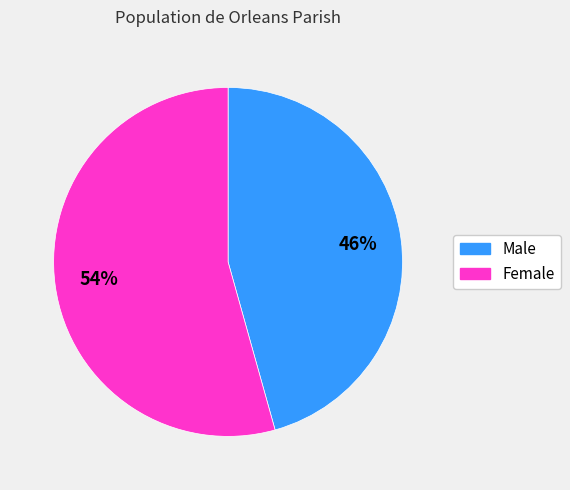

Does Female represent more than half of the total?

Yes